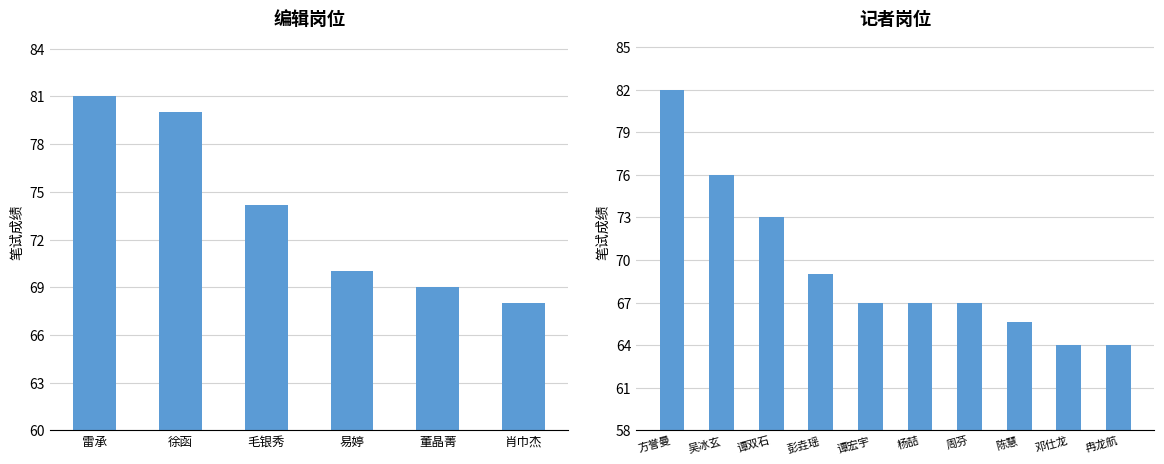

Are the bars grouped side by side (vs. stacked)?

No